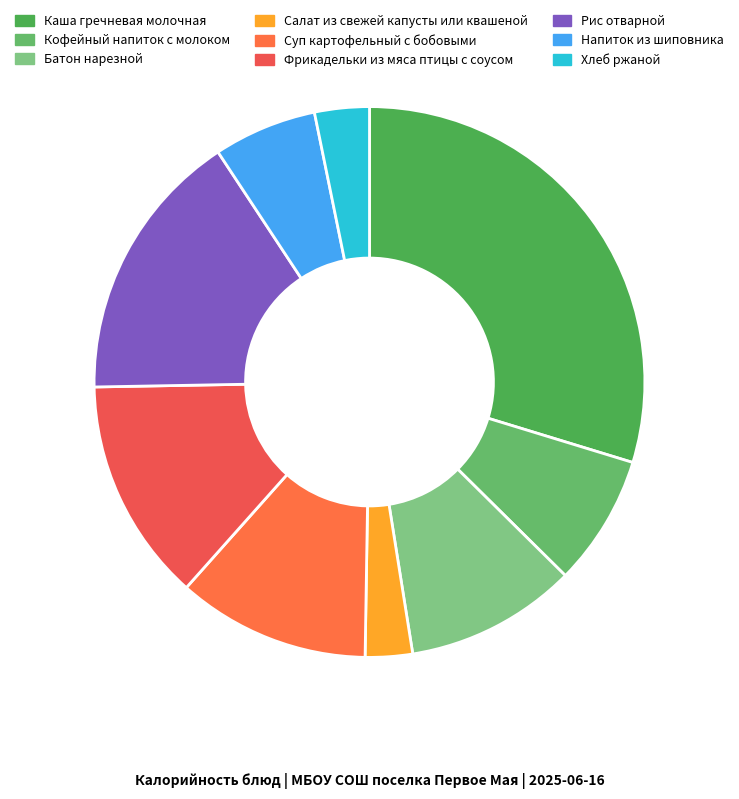

Combined, what portion of the pie is Салат из свежей капусты или квашеной and Кофейный напиток с молоком?

10.5%